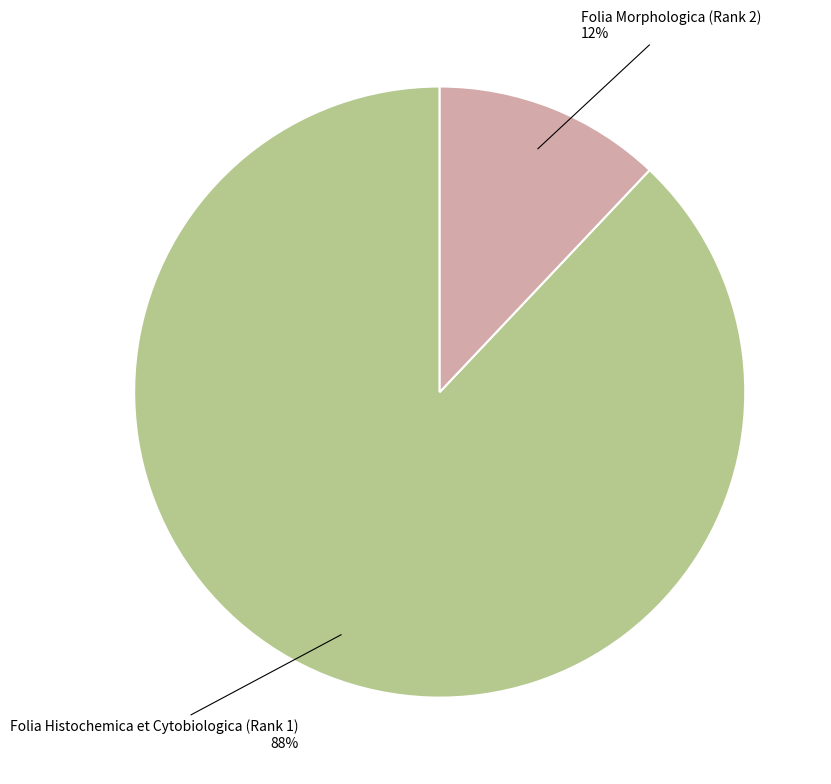

Does any single category account for the majority?

Yes